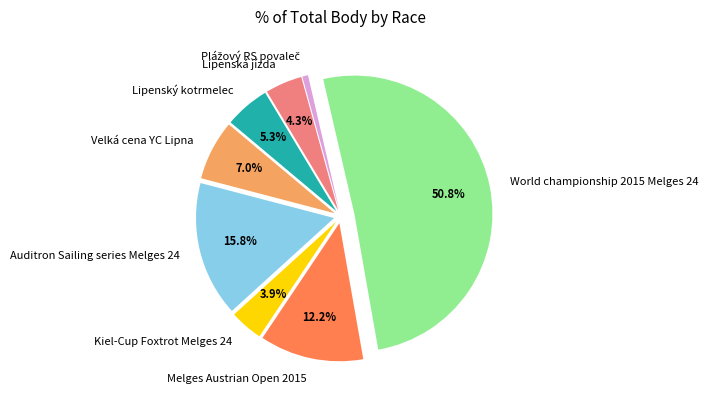

Is it true that Lipenská jízda is 4% of the pie?

True